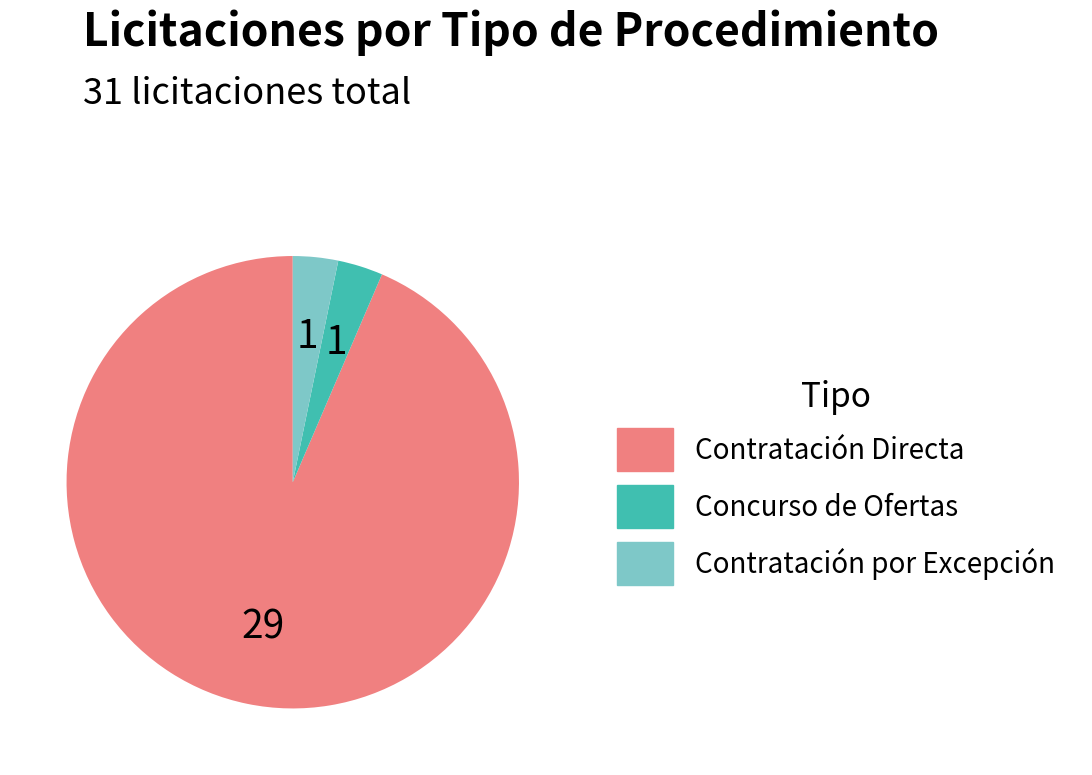

What is the ratio of the value at Contratación Directa to the value at Contratación por Excepción?

29.0